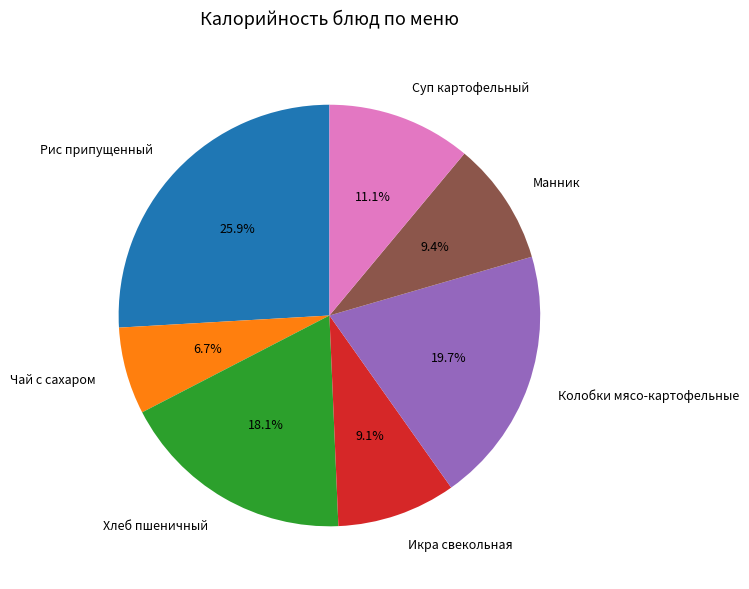

What is the ratio of the value at Суп картофельный to the value at Манник?

1.2